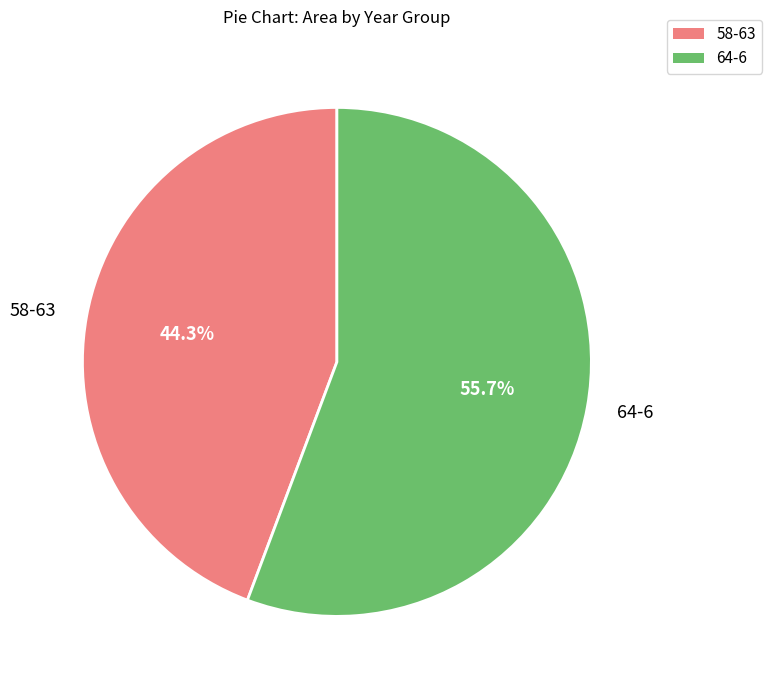

How many segments does this pie chart have?

2